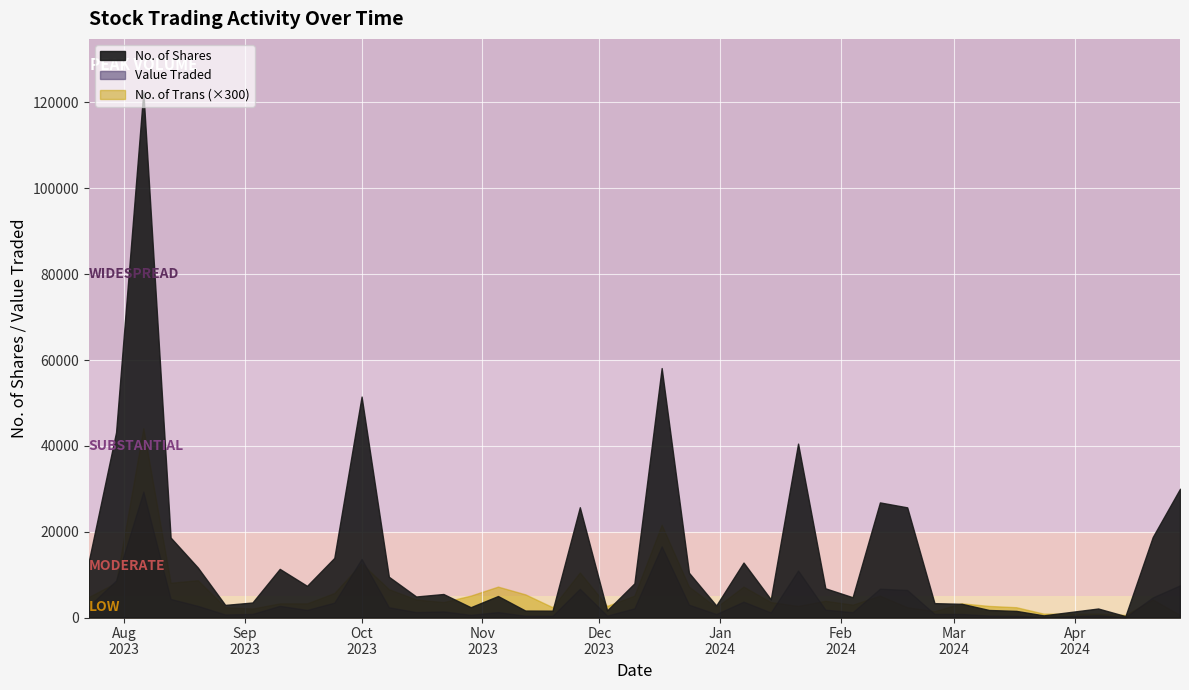

True or false: No. of Shares and Value Traded intersect in this chart.

False